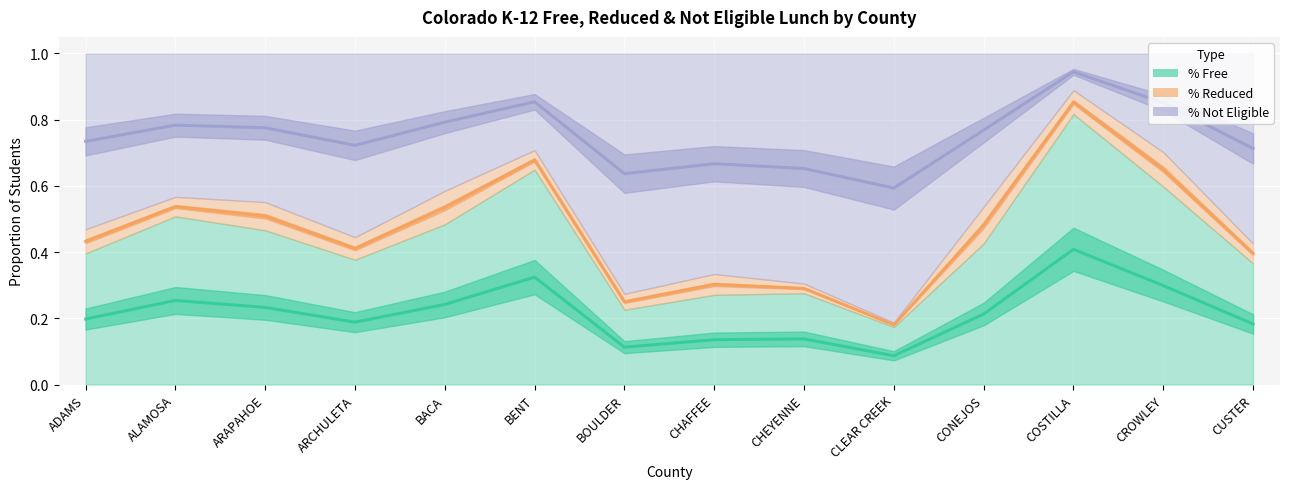

How many data points does each series have?

14